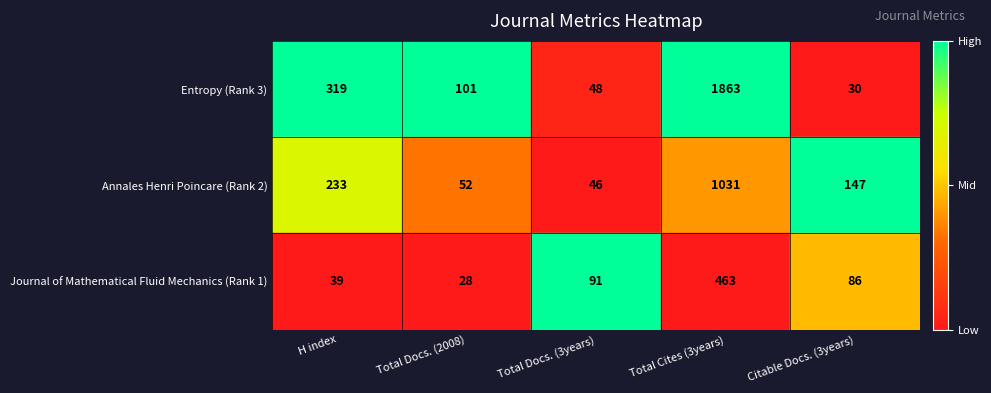

What is the total value across all series at Total Docs. (2008)?

4.5